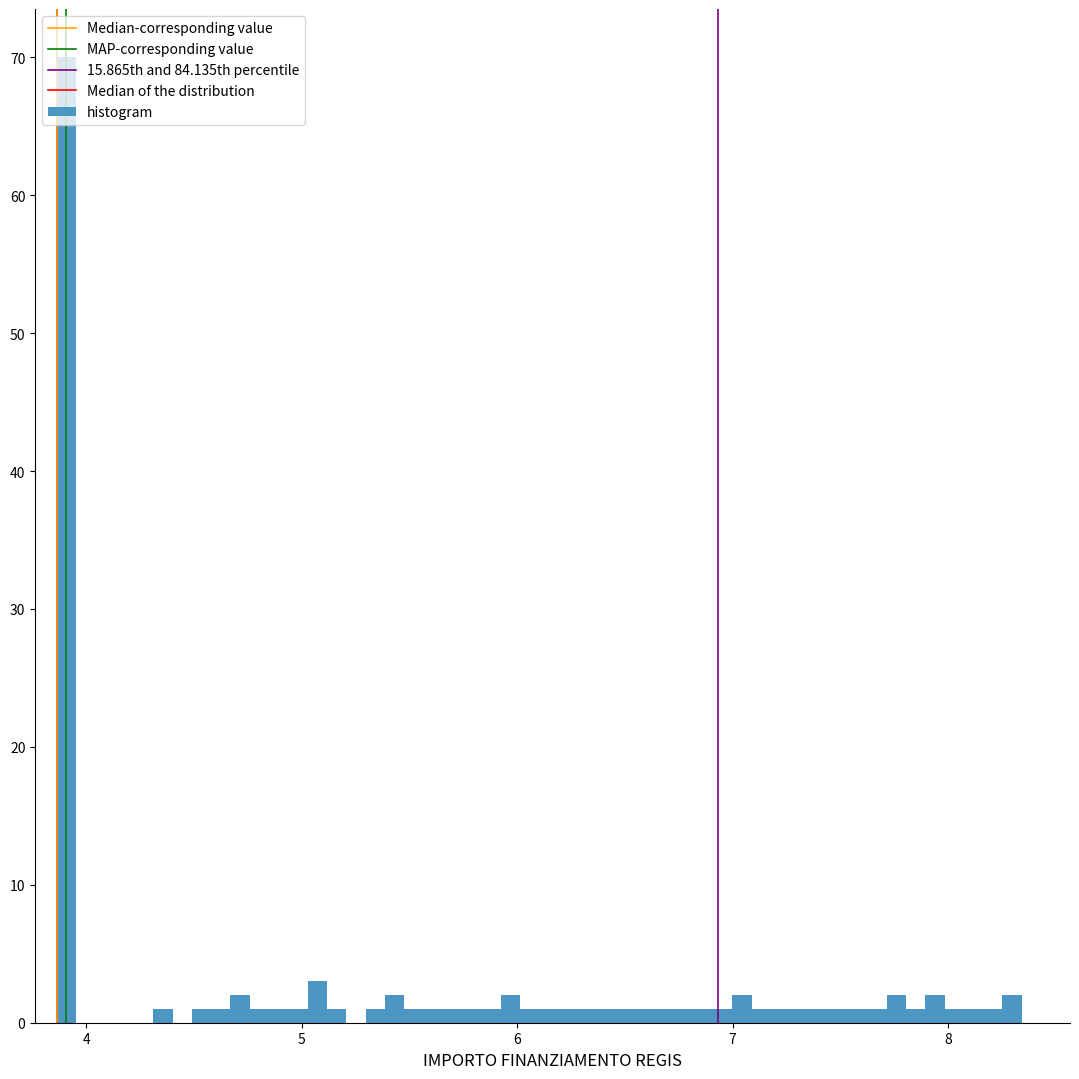

Read against the x-axis, roughly where is the centre of the tallest bar?

3.9